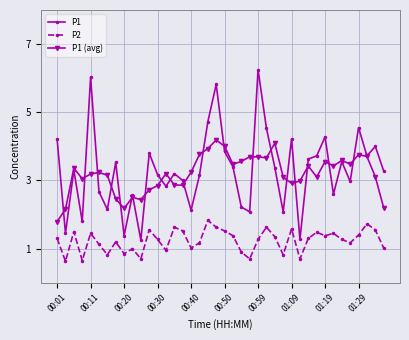

What are all the series names shown in the legend?

P1, P2, P1 (avg)